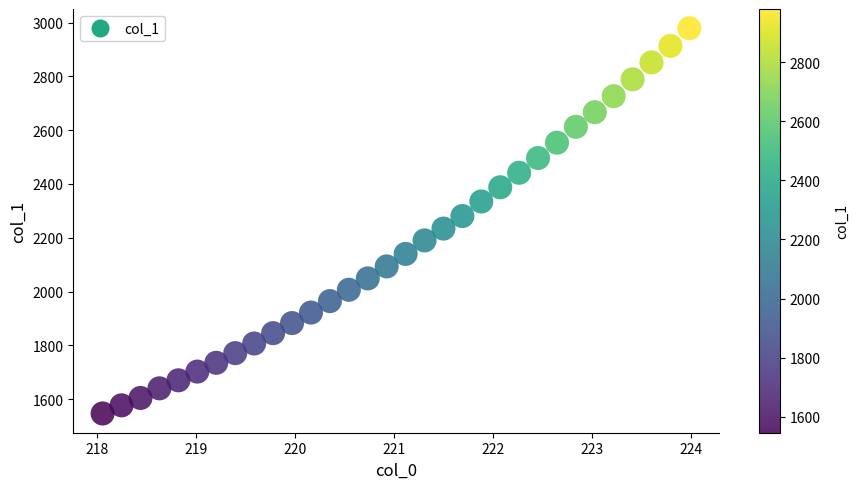

What is the range of X values (max minus min)?

5.9